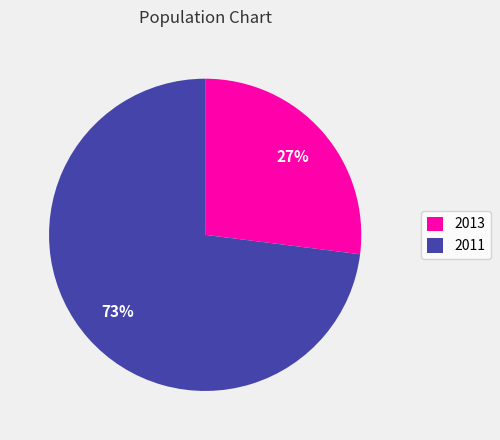

To the nearest percent, what is the combined percentage of 2013 and 2011?

100%